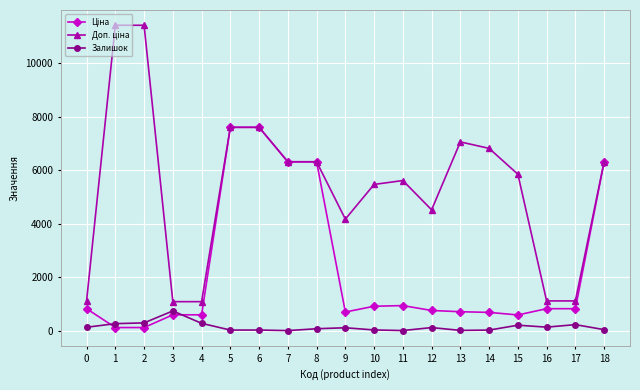

What is the highest value of the Залишок series?

735.0